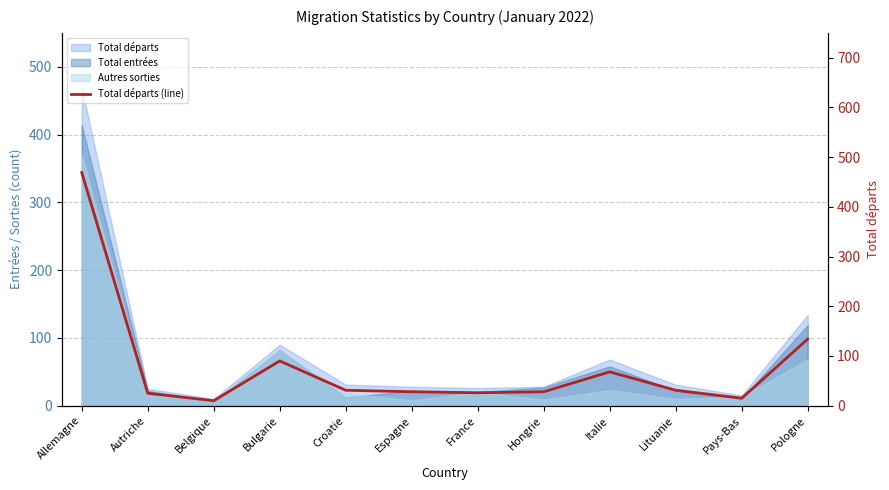

Is it true that the value at Belgique is 14?

False